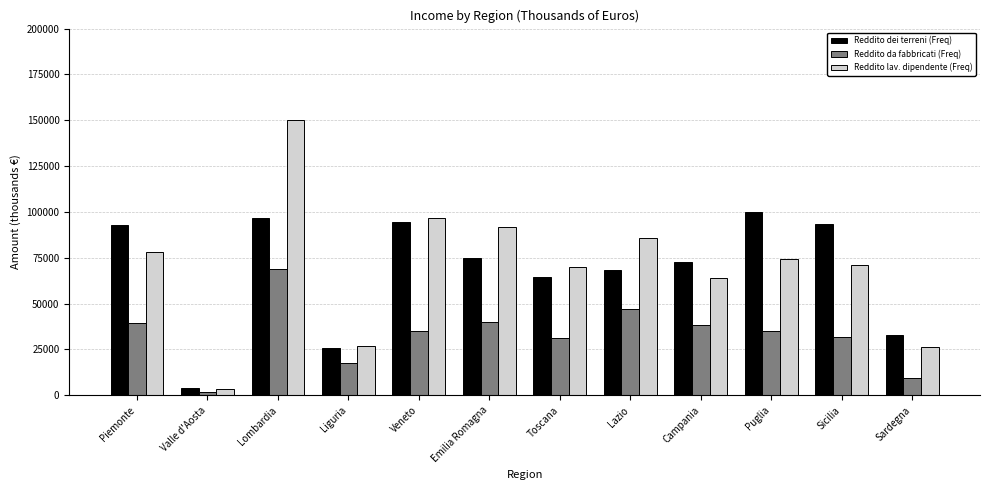

What is the label of the 4th bar from the right?

Campania